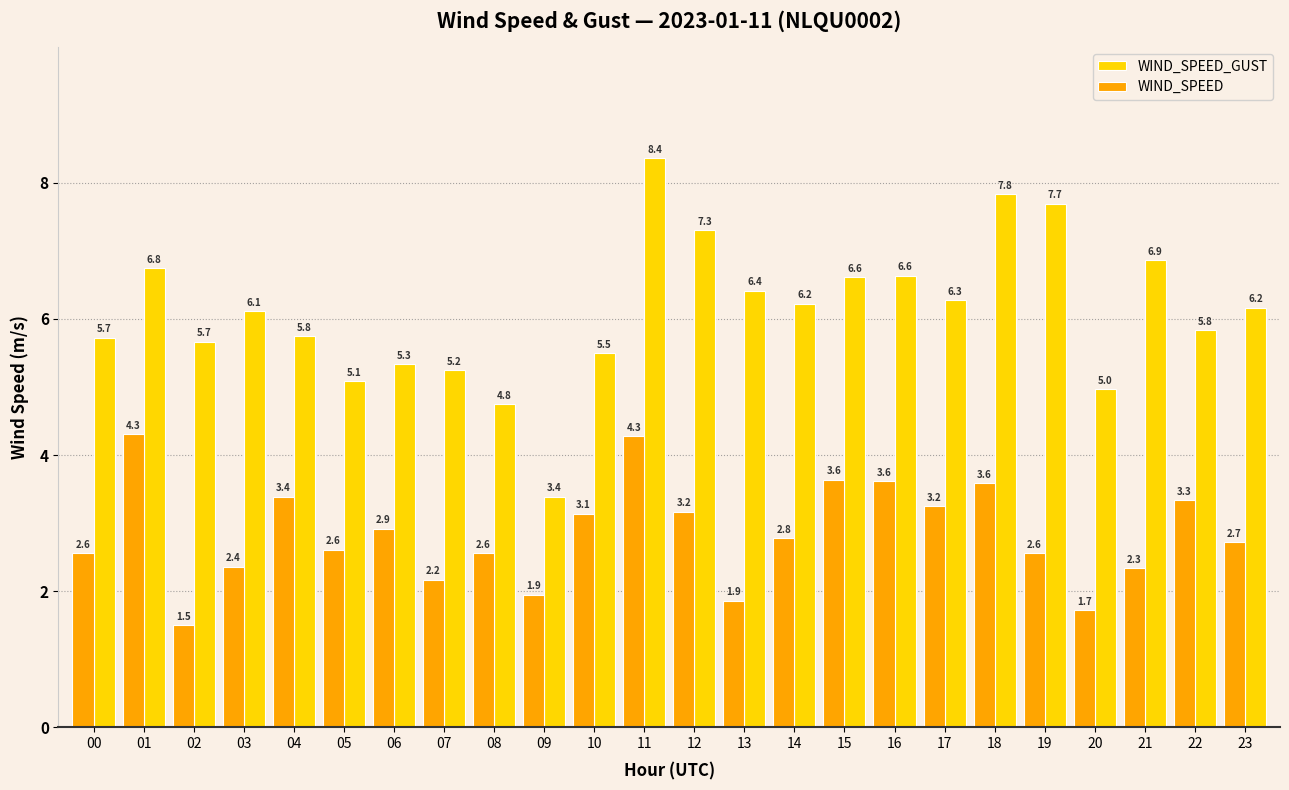

What is the smallest value displayed?

1.5